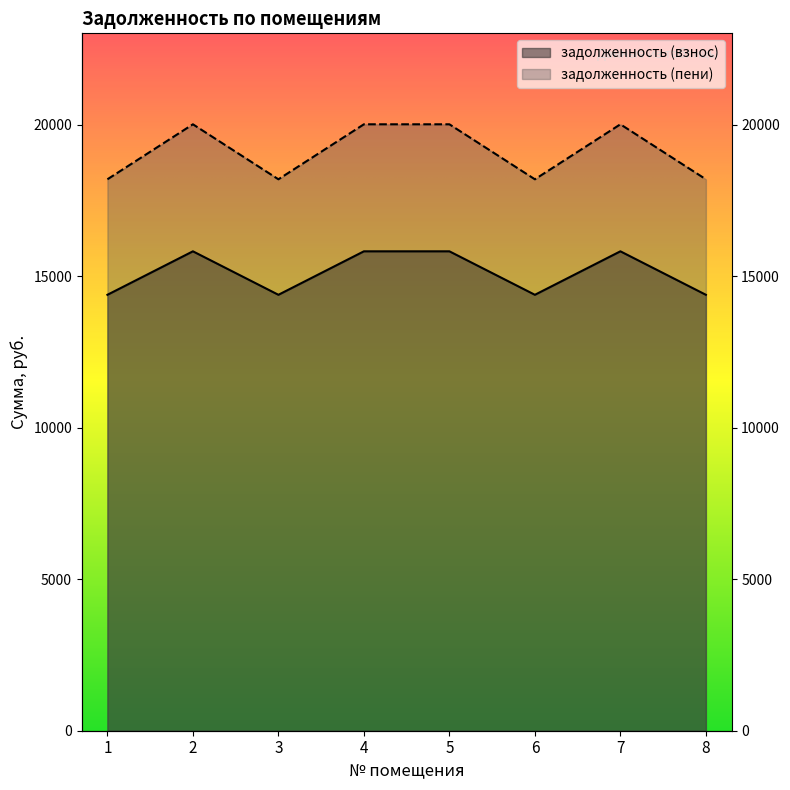

Reading left to right, transcribe all the data shown in this chart.

задолженность (взнос): 1=14391.2	2=15826.6	3=14391.2	4=15826.6	5=15826.6	6=14391.2	7=15826.6	8=14391.2
задолженность (пени): 1=18204.2	2=20019.8	3=18204.2	4=20019.8	5=20019.8	6=18204.2	7=20019.8	8=18204.2